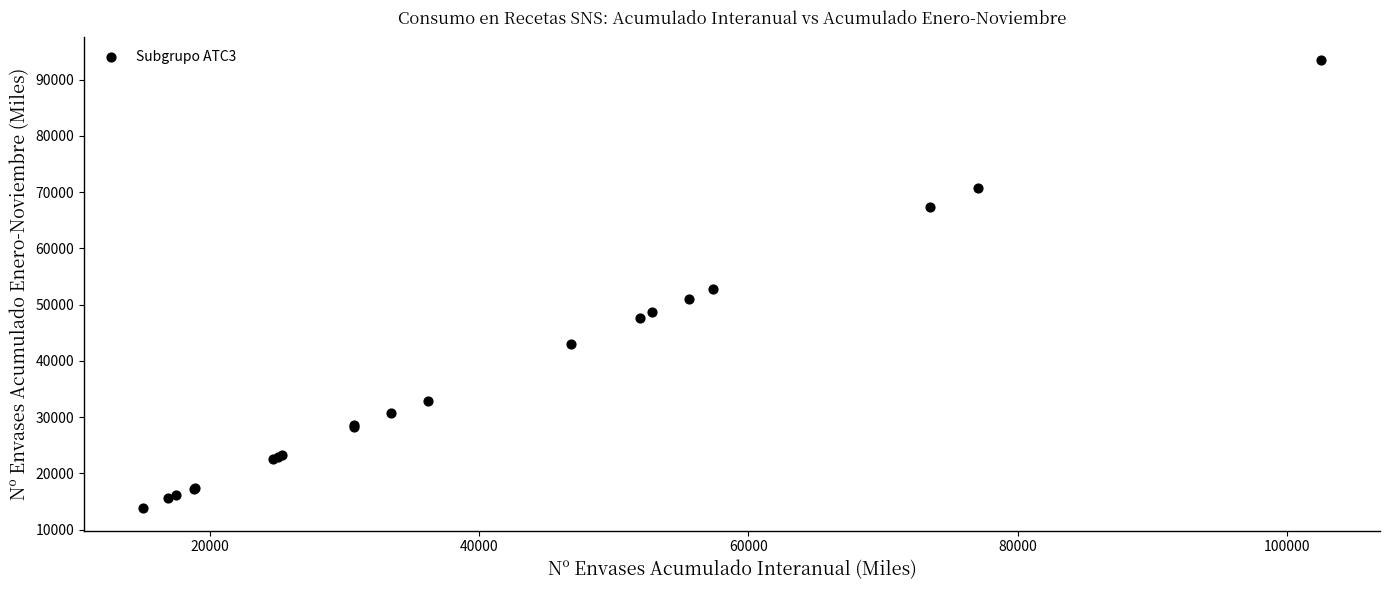

What Y value in the scatter plot is closest to 53685?

52785.4